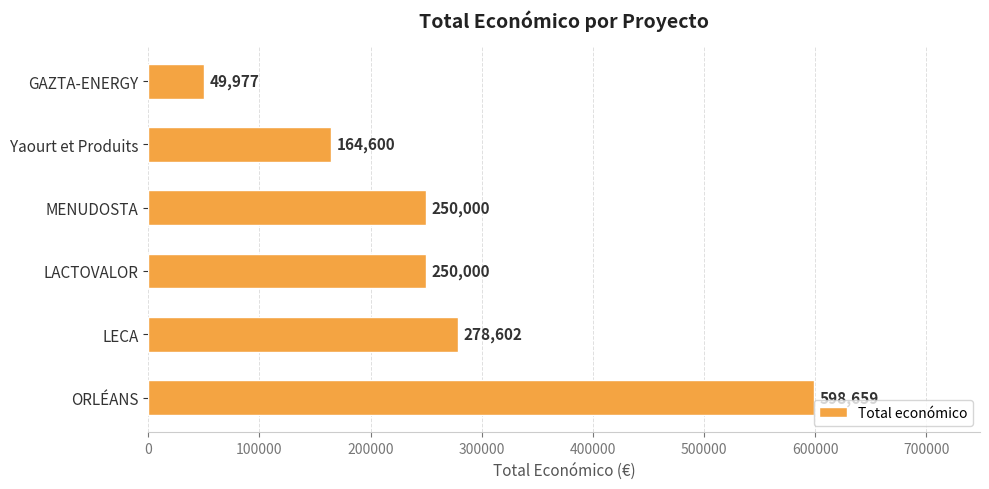

Approximately how many times larger is the value at Yaourt et Produits compared to LACTOVALOR?

0.7